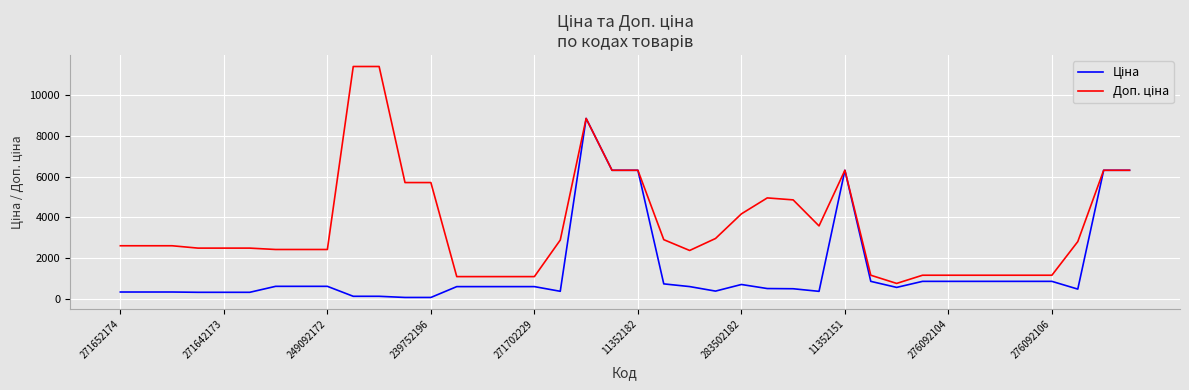

How many lines are shown in the chart?

2